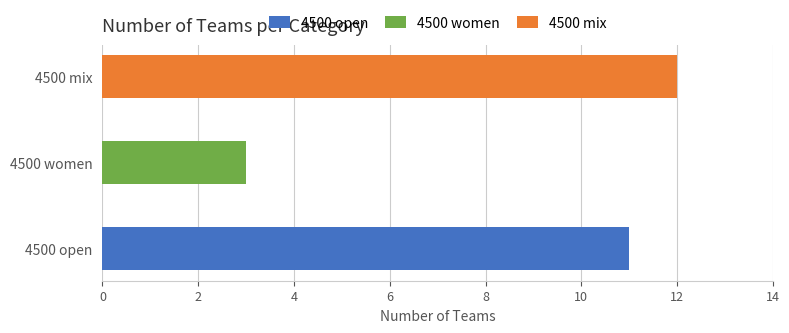

What is the difference between the maximum and minimum values?

9